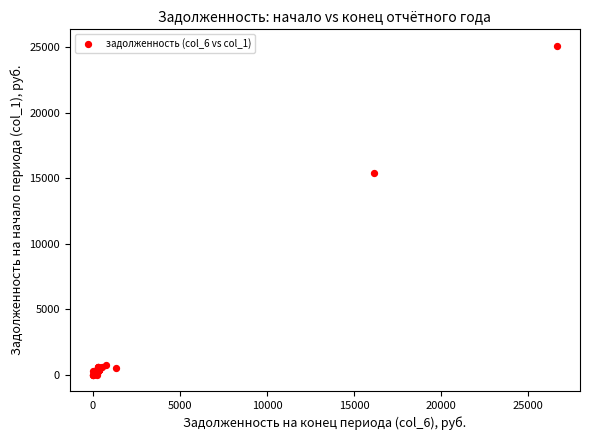

What Y value in the scatter plot is closest to 12562?

15397.8